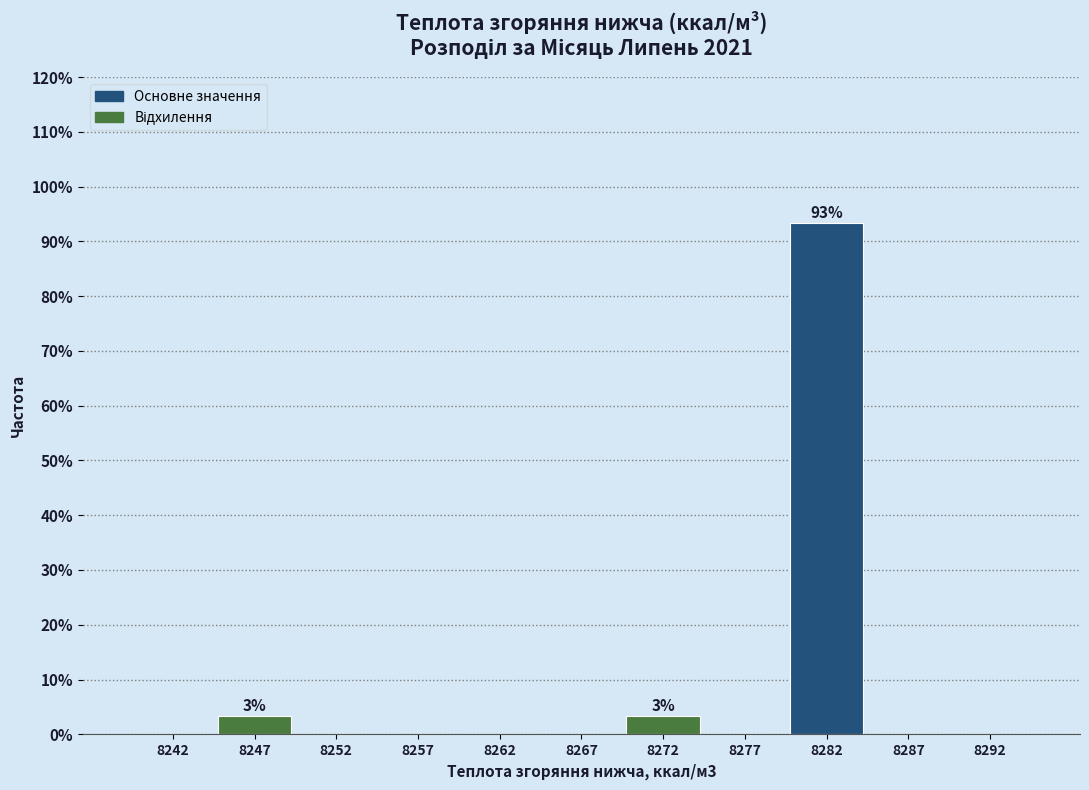

Over which range of the x-axis is the bar tallest?

8280 to 8285